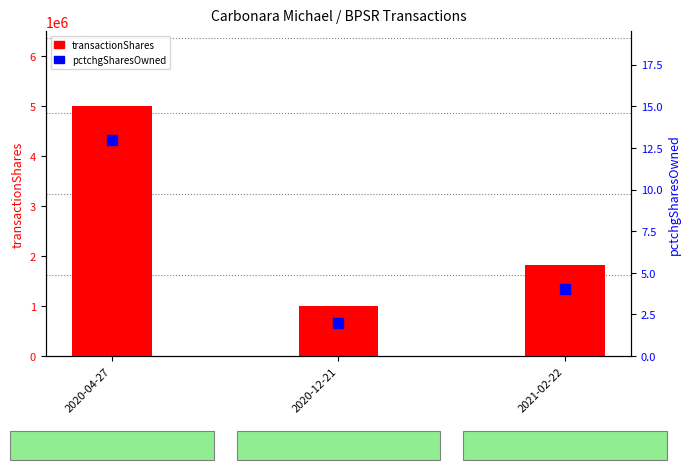

Which series contains the lowest Y value?

pctchgSharesOwned